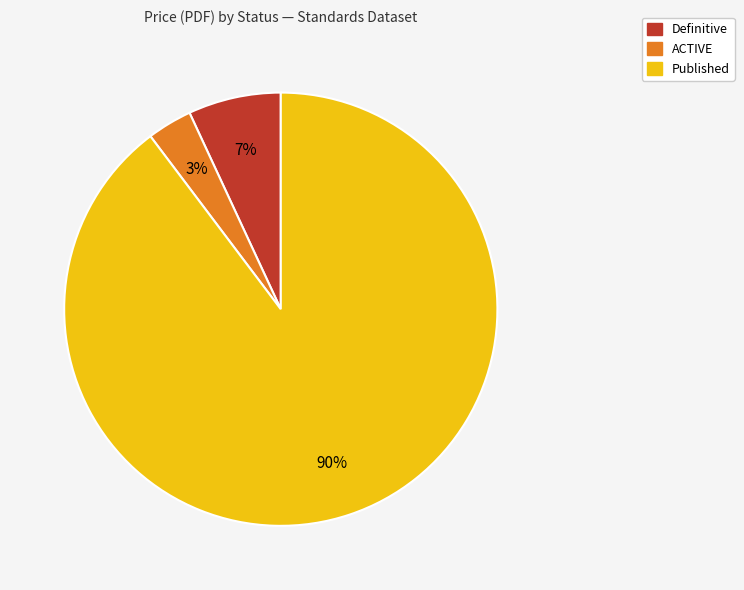

Is the sum of ACTIVE and Published greater than half?

Yes